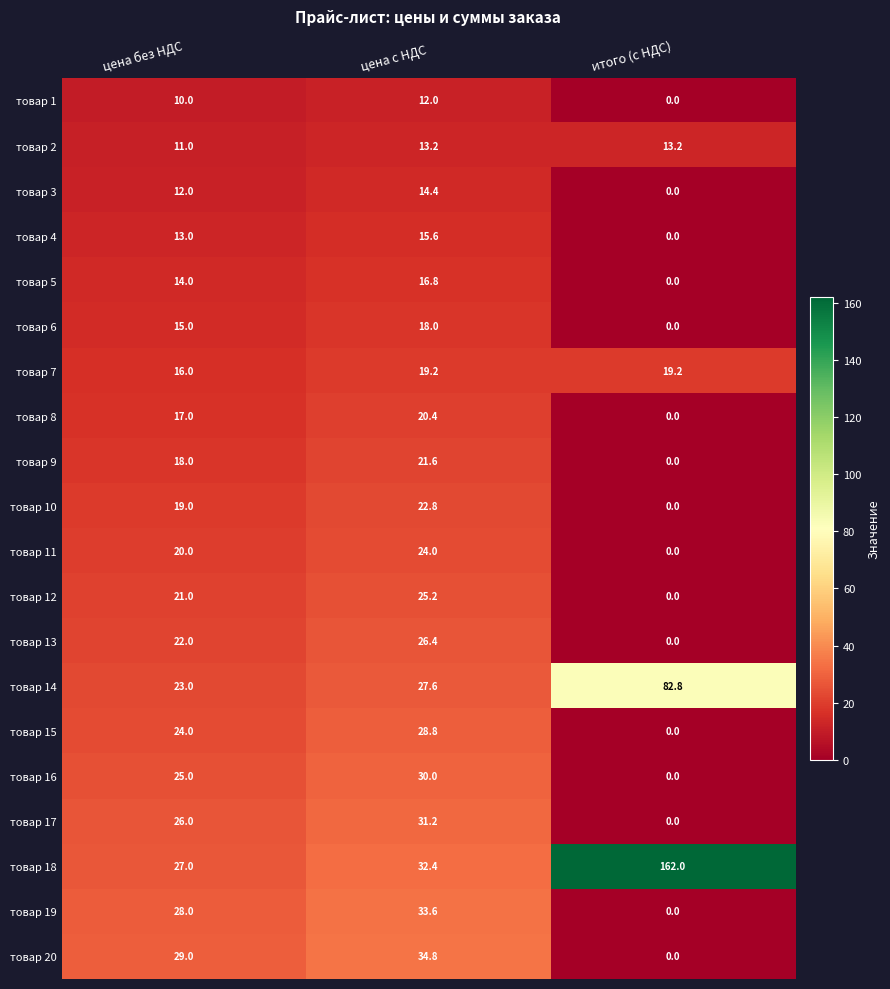

True or false: товар 7 has a value of 4.3 at цена с НДС.

False